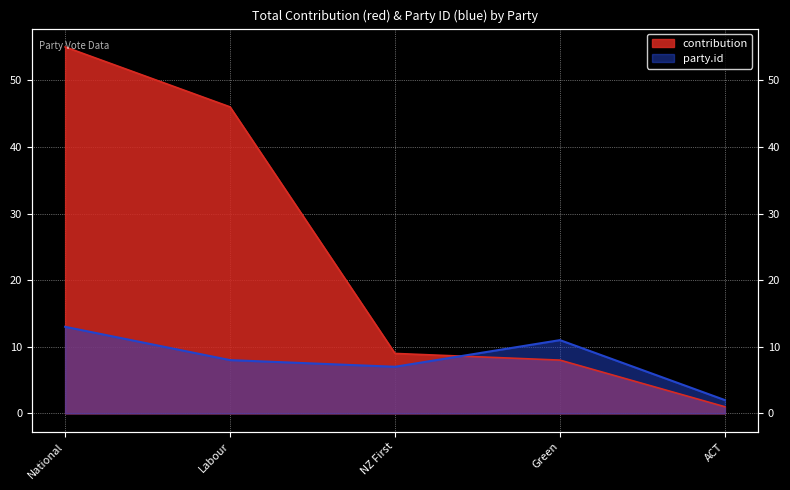

At how many categories does at least one series exceed 25?

2